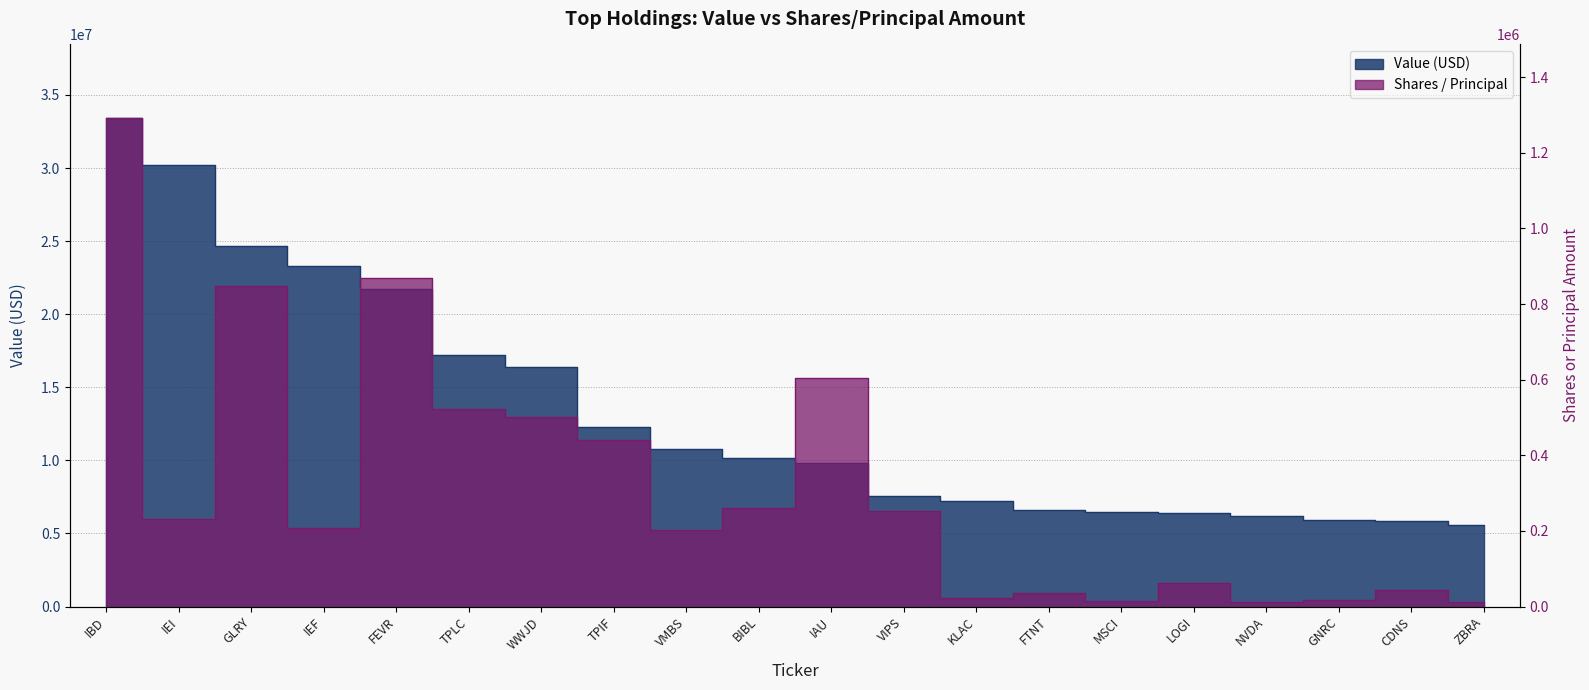

Rank the series by their maximum value, from highest to lowest.

Value (USD), Shares / Principal